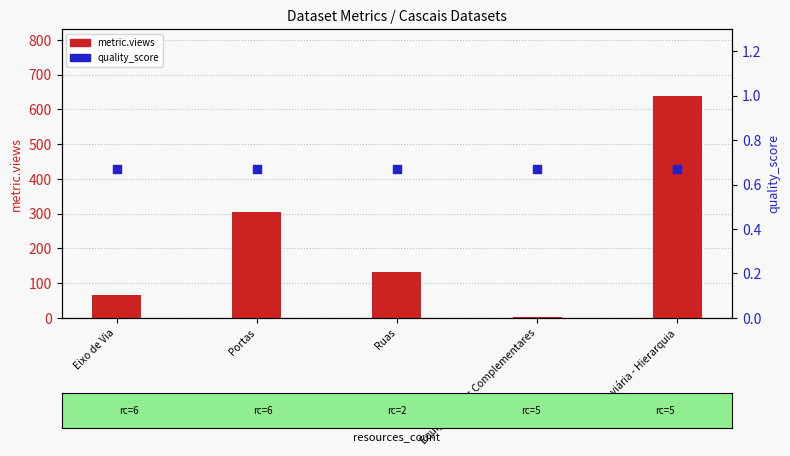

Which series has the largest total across all categories?

metric.views